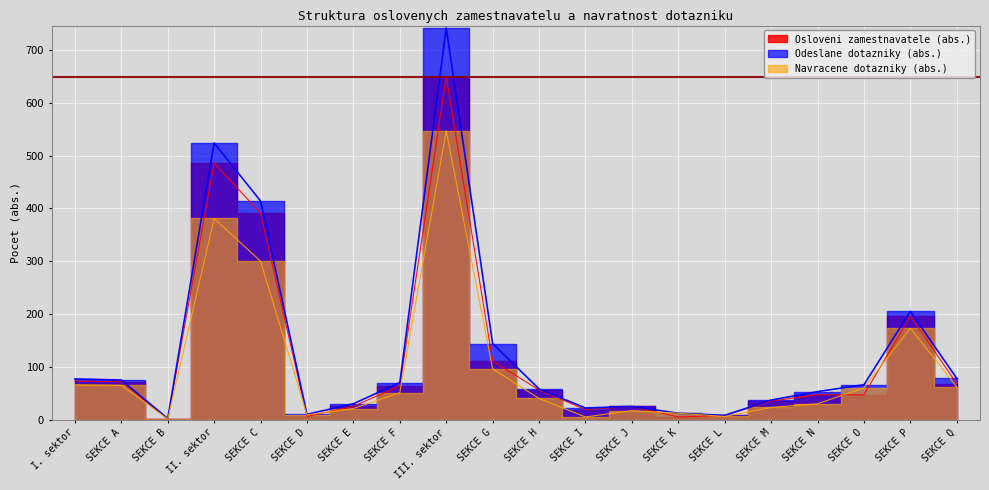

What is the label of the 12th point from the left?

SEKCE I